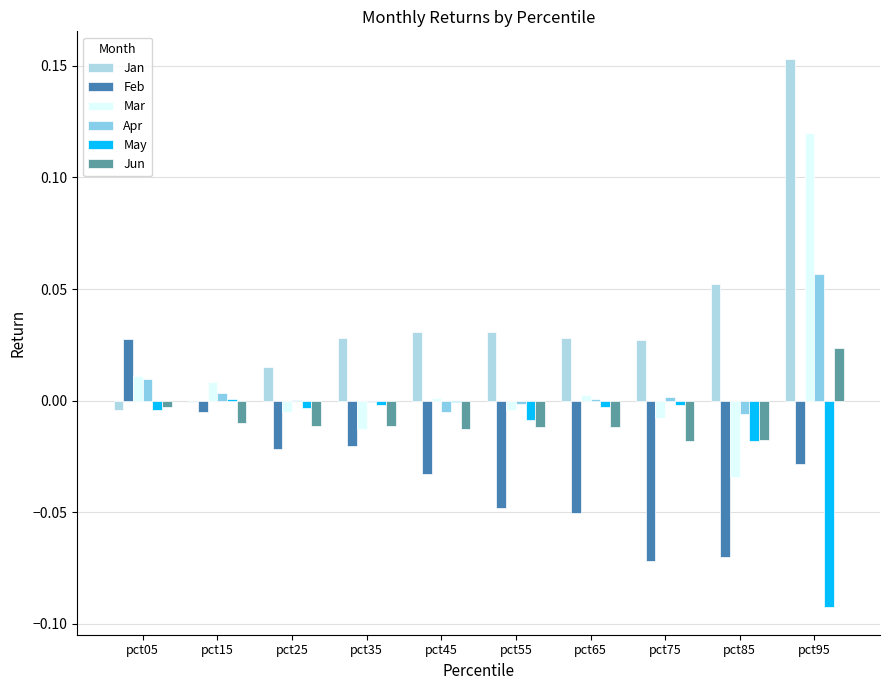

True or false: Jun has a value of -0.0 at pct85.

False